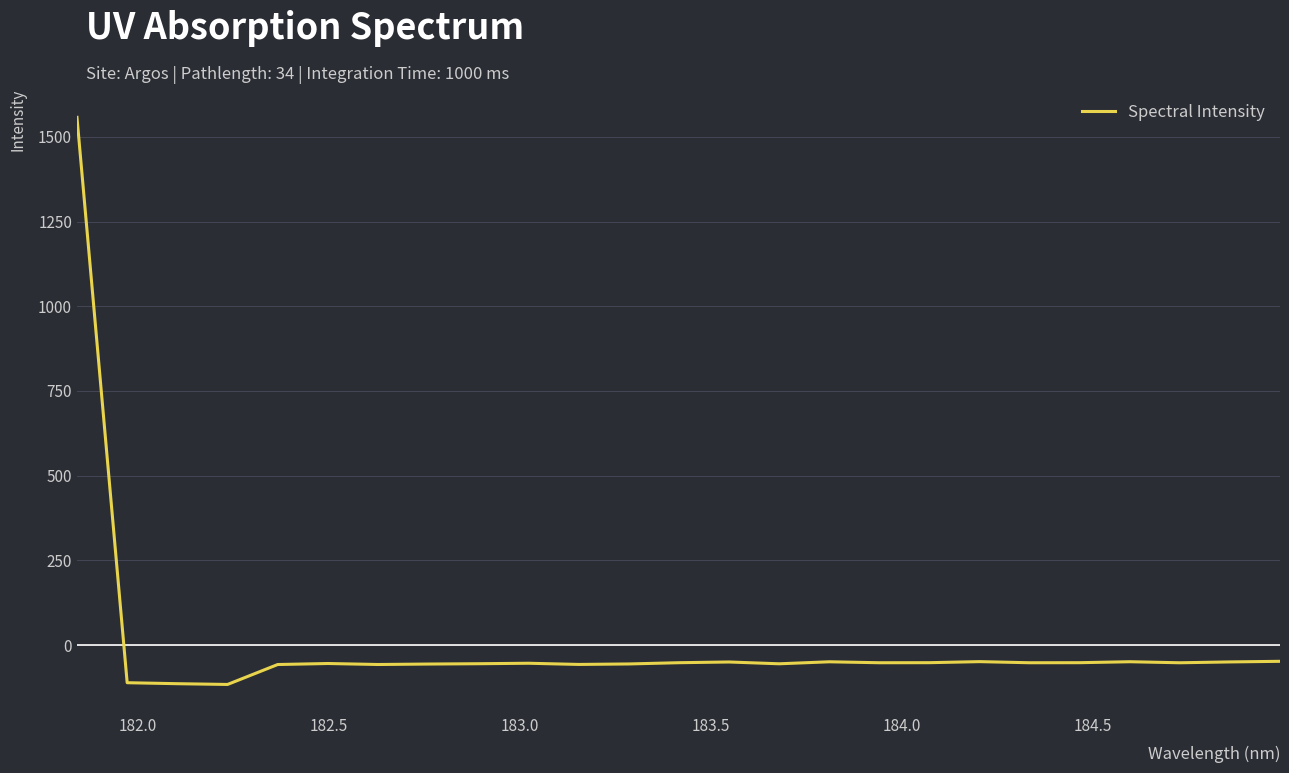

What is the maximum value shown in the chart?

1557.6